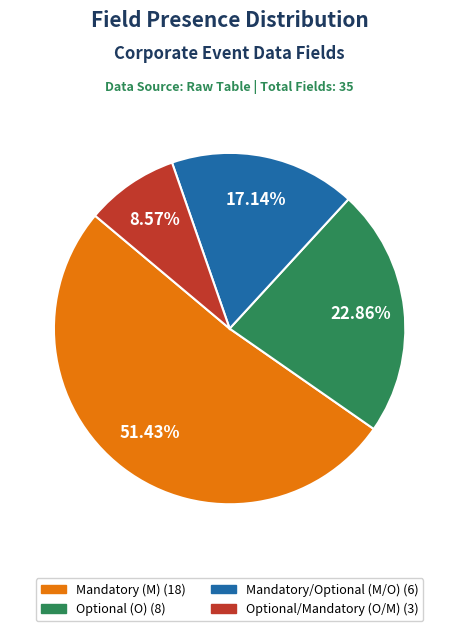

How many segments does this pie chart have?

4